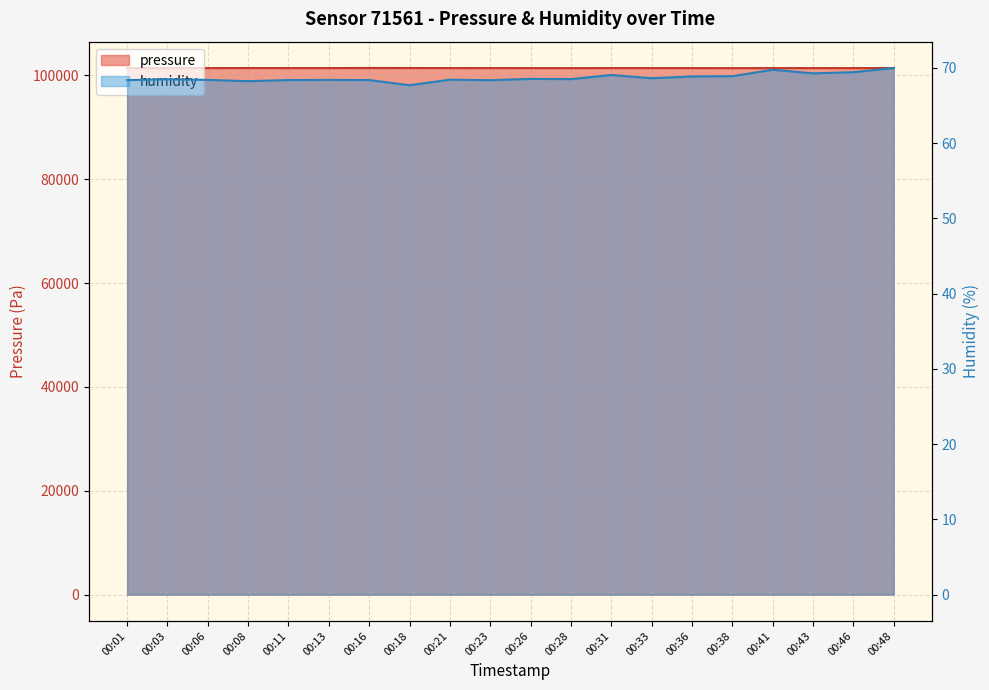

True or false: pressure and humidity intersect in this chart.

False